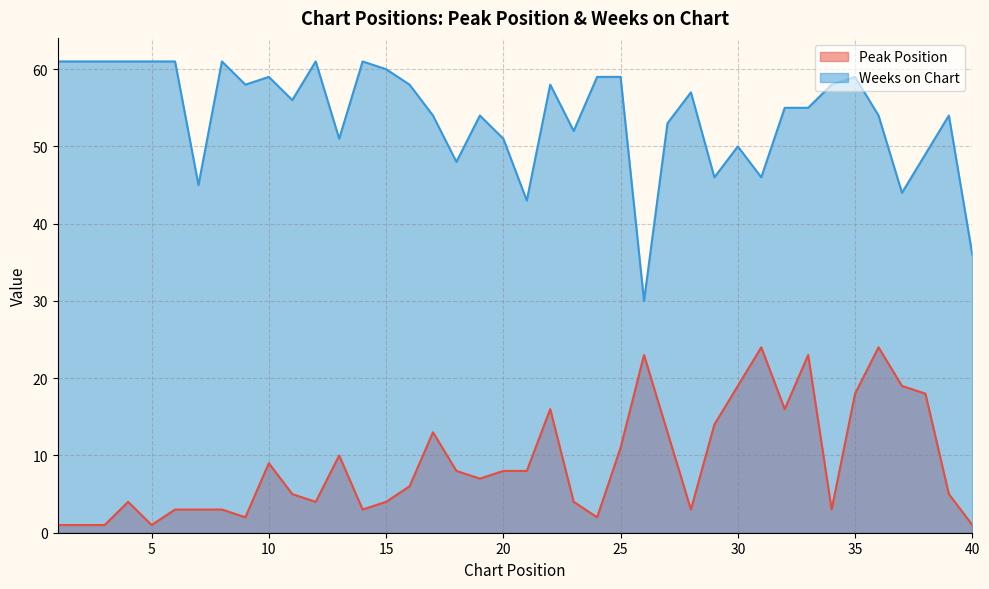

Where is the first local maximum for Weeks on Chart?

8